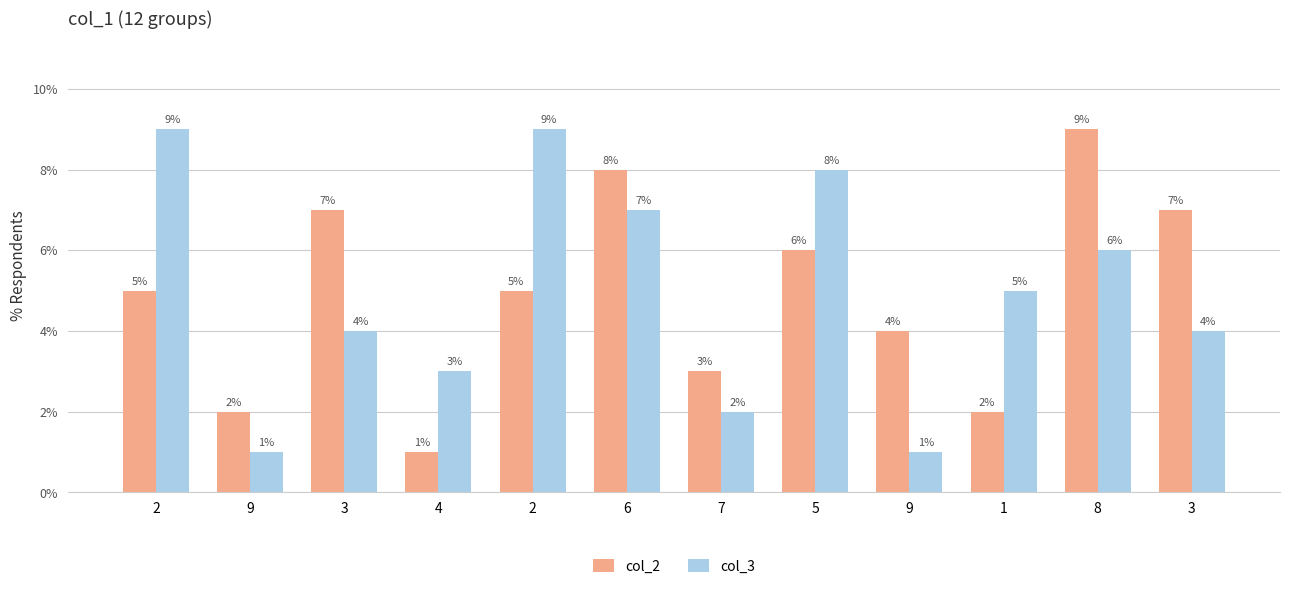

What are all the series names shown in the legend?

col_2, col_3